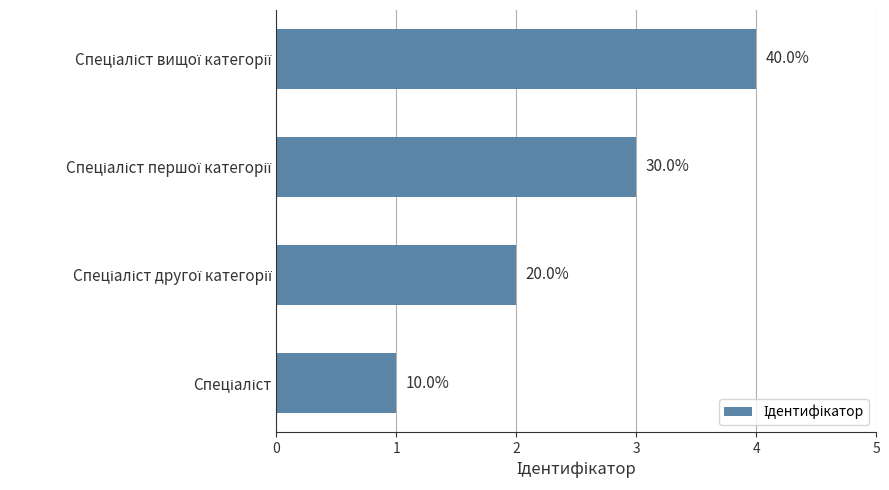

Does the chart contain any negative values?

No